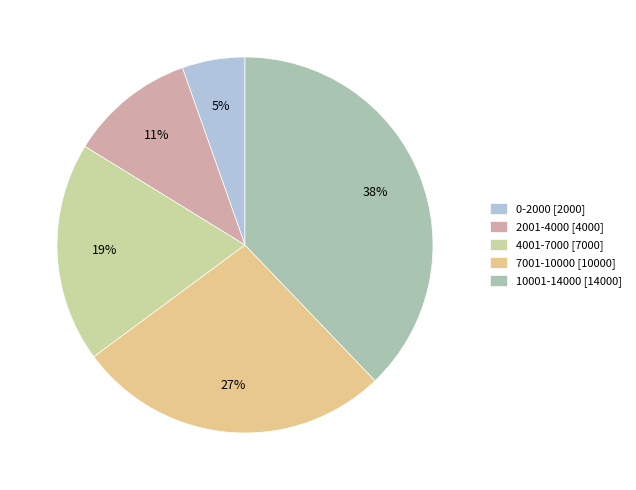

How many slices are in this pie chart?

5